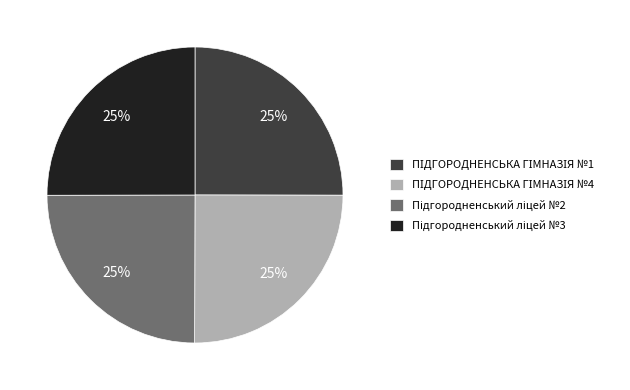

Is there a majority slice in this chart?

No